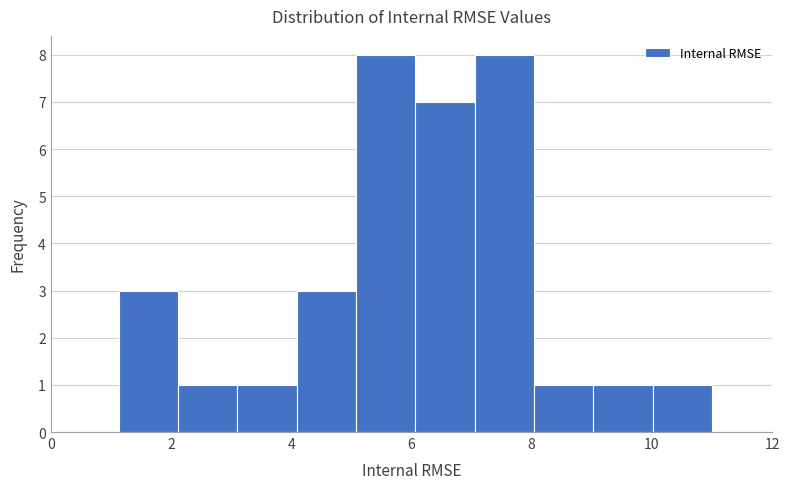

How tall is the bar that spans 2.2 to 3.2 on the x-axis? Neither the bar edges nor the heights are printed on the chart, so give them approximately, as read against the axes.

1